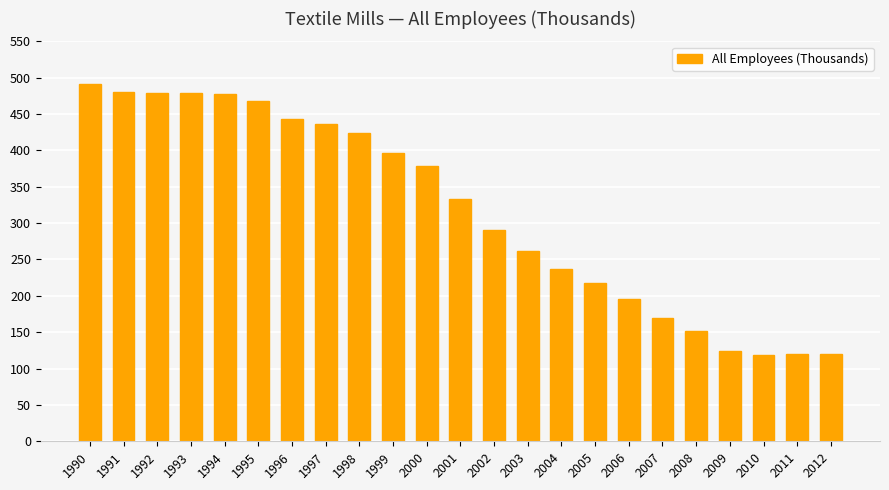

Is it true that the value at 1998 is 121.8?

False